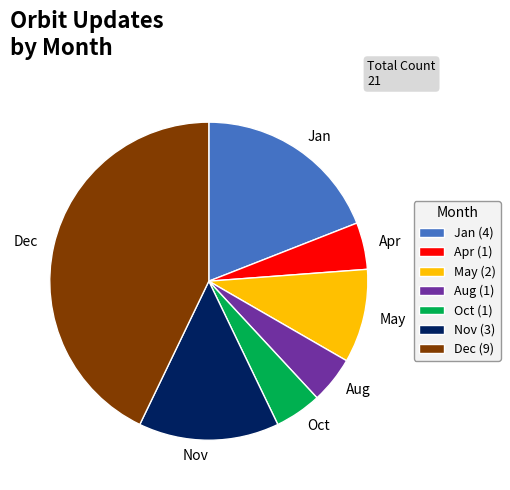

Between May and Dec, which is larger?

Dec